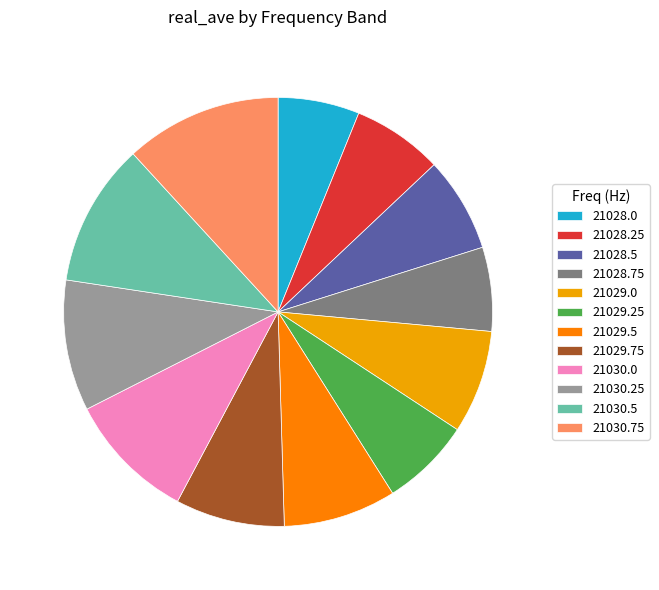

Count the number of slices in the pie.

12